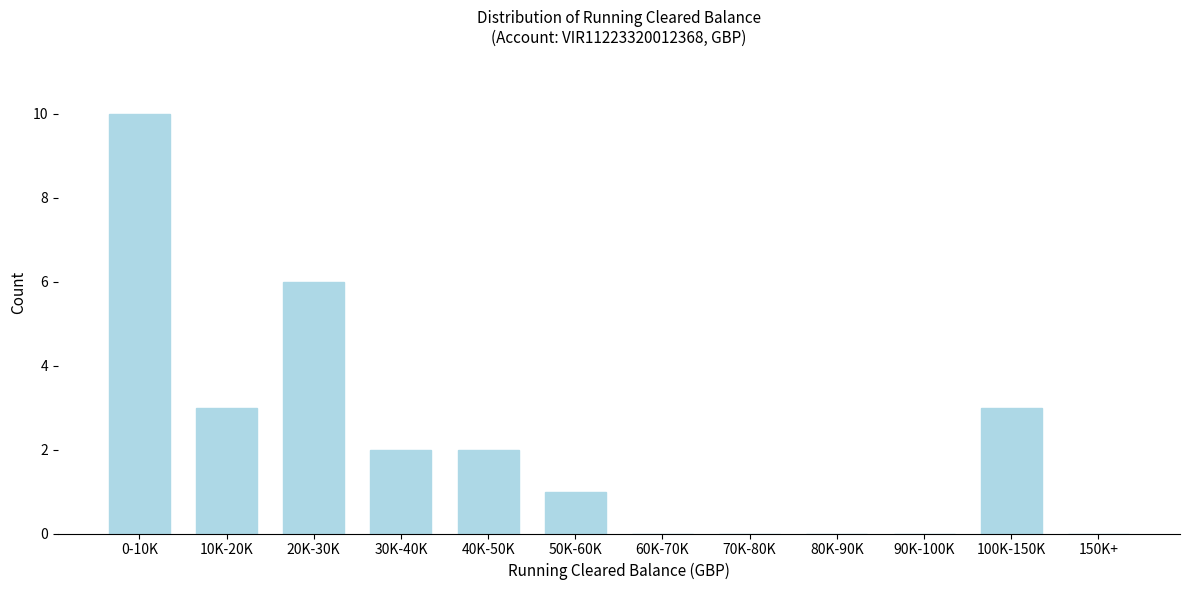

Reading left to right, what are all the values shown in this chart?

0-10K=10	10K-20K=3	20K-30K=6	30K-40K=2	40K-50K=2	50K-60K=1	60K-70K=0	70K-80K=0	80K-90K=0	90K-100K=0	100K-150K=3	150K+=0